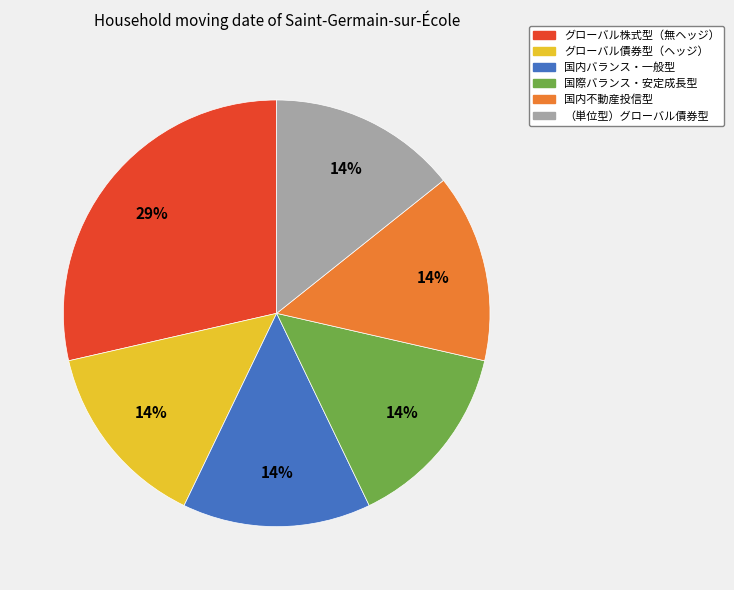

What percentage is the 国内不動産投信型 slice, to the nearest percent?

14%